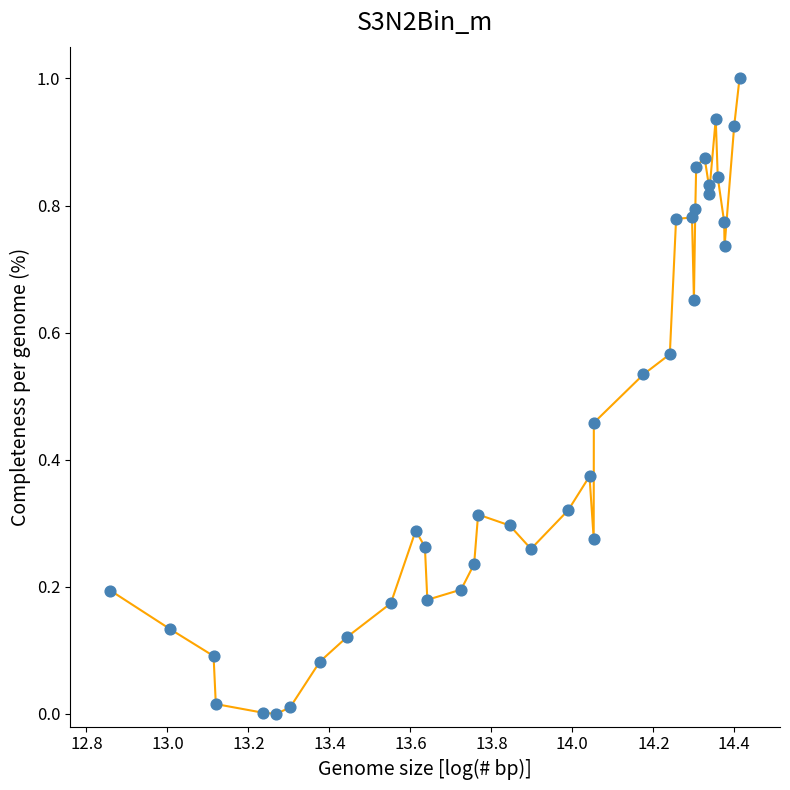

What is the greatest value displayed?

1.0